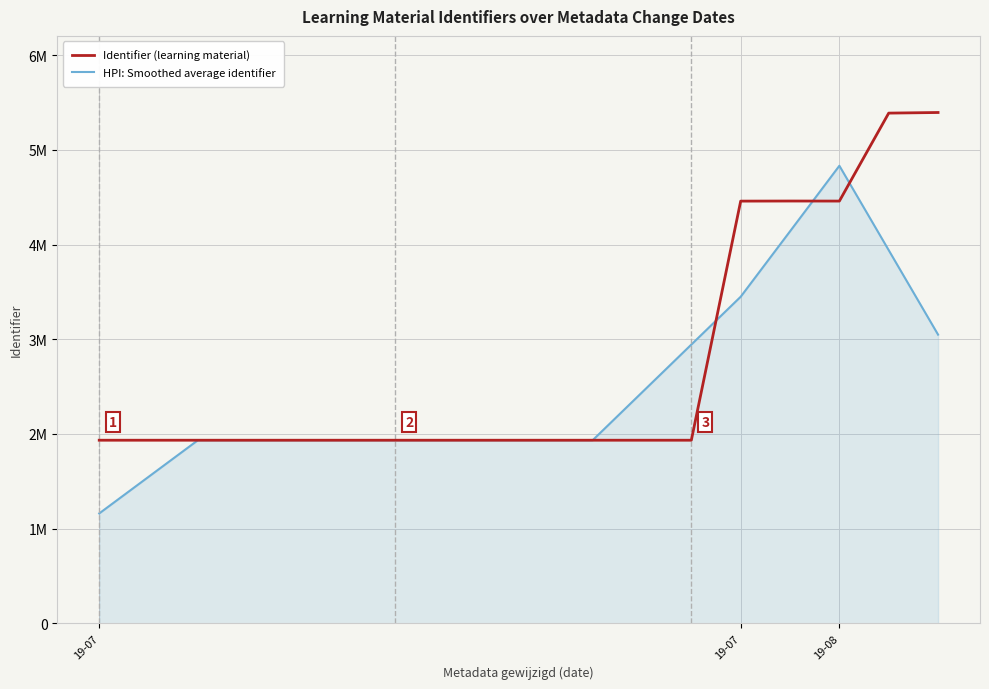

What is the difference between the maximum and second lowest values in the Identifier (learning material) series?

3462417.0